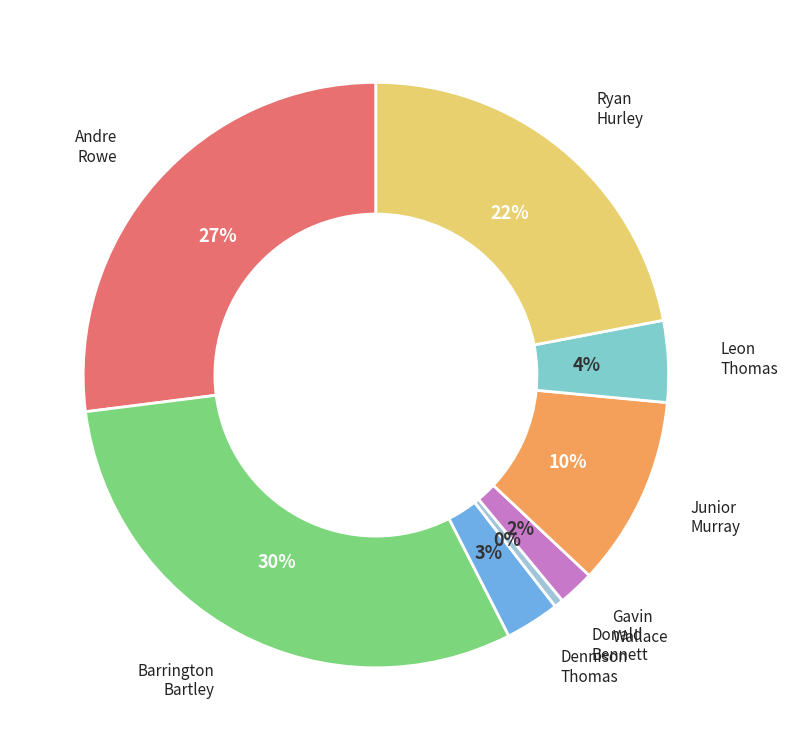

How many segments does this pie chart have?

8